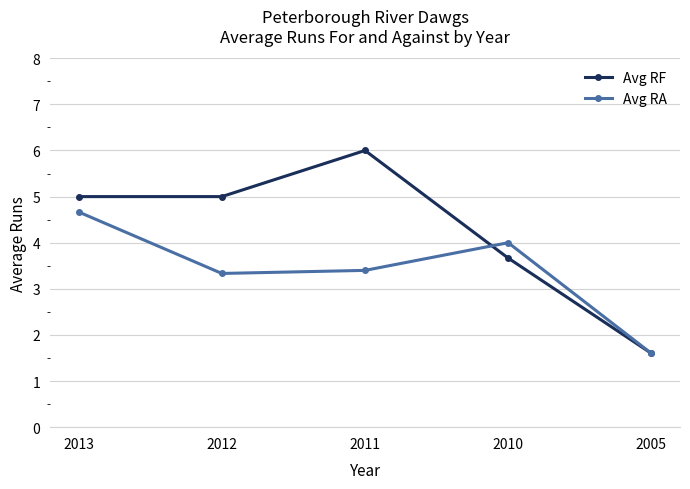

Which category has the lowest value in the Avg RF series?

2005